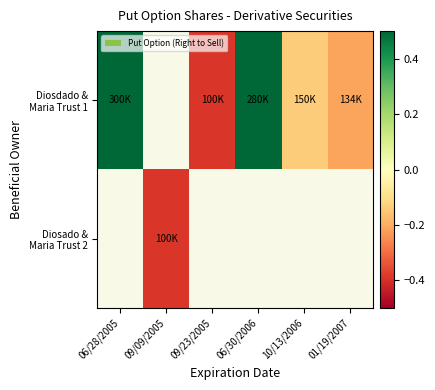

Count the Diosdado & Maria Trust 1 values in the range 0 to 1.

2